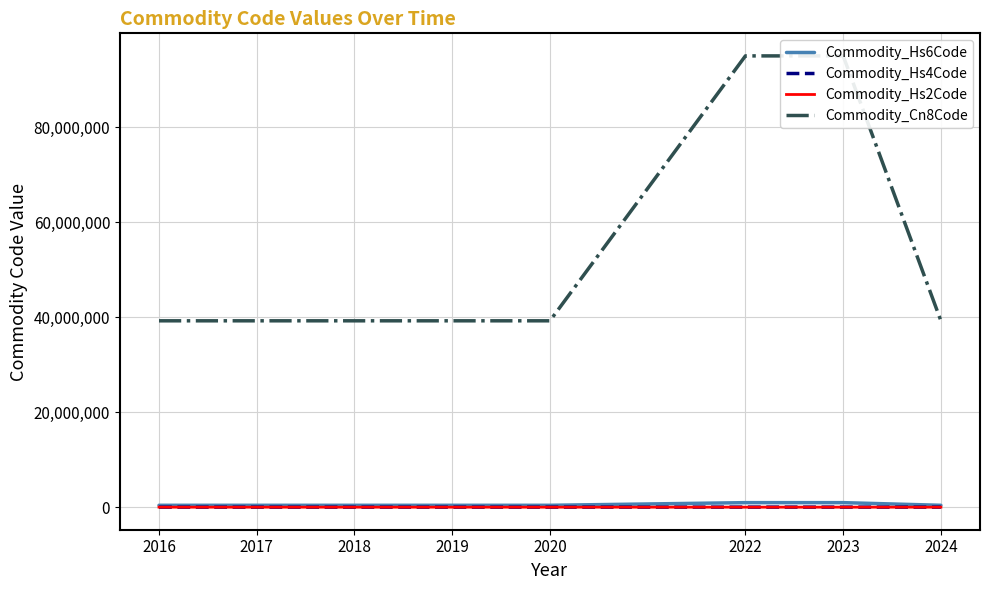

True or false: Commodity_Hs2Code and Commodity_Cn8Code cross at least once.

False